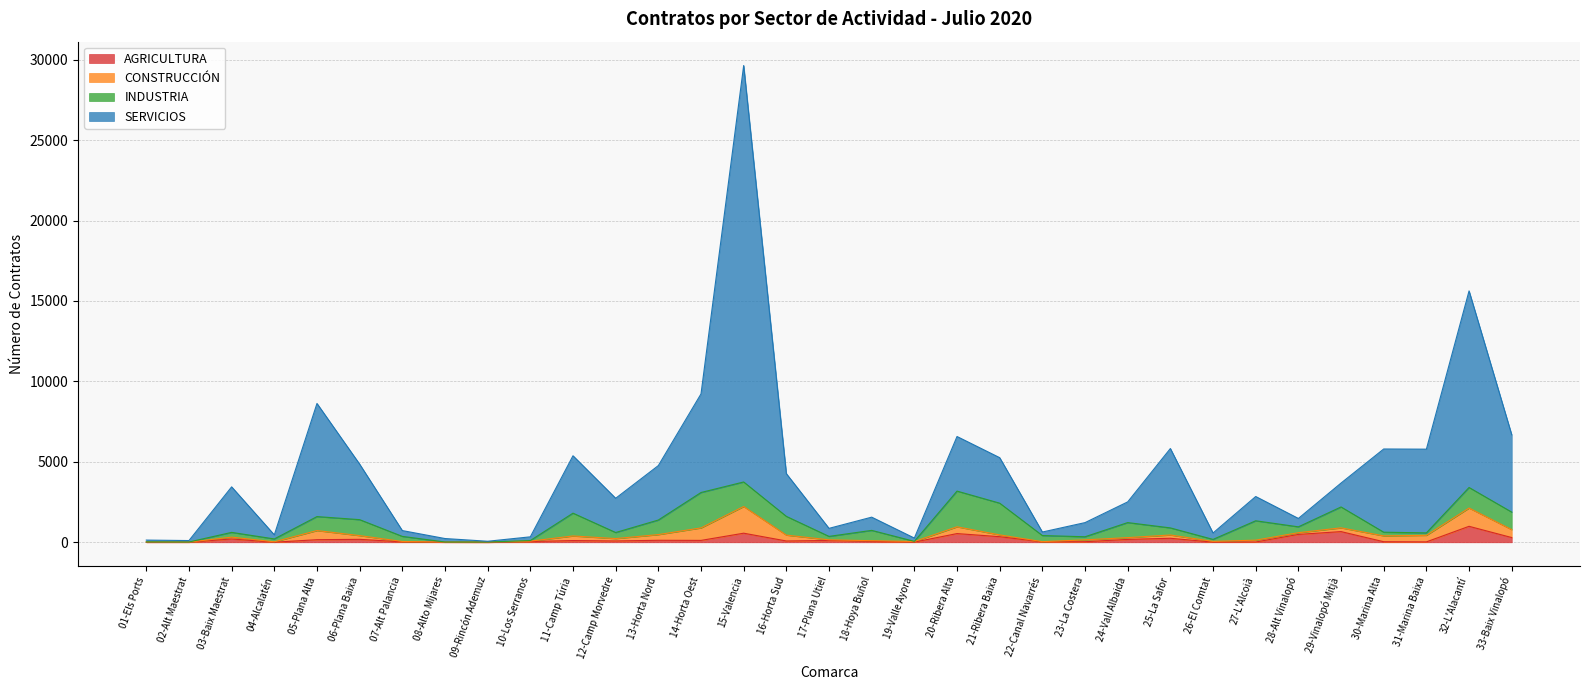

What is the smallest value displayed?

1